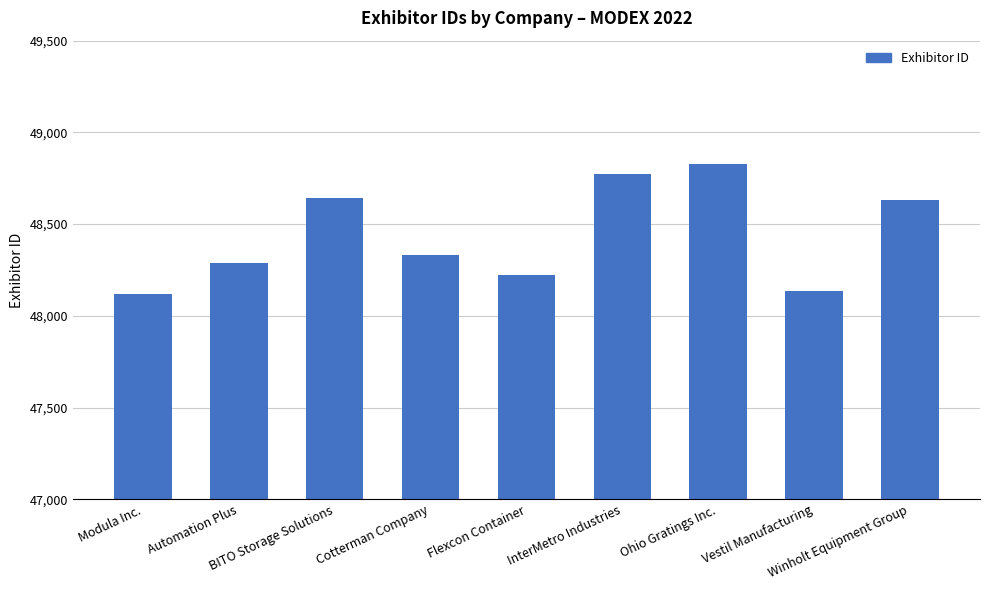

Are the bars horizontal?

No